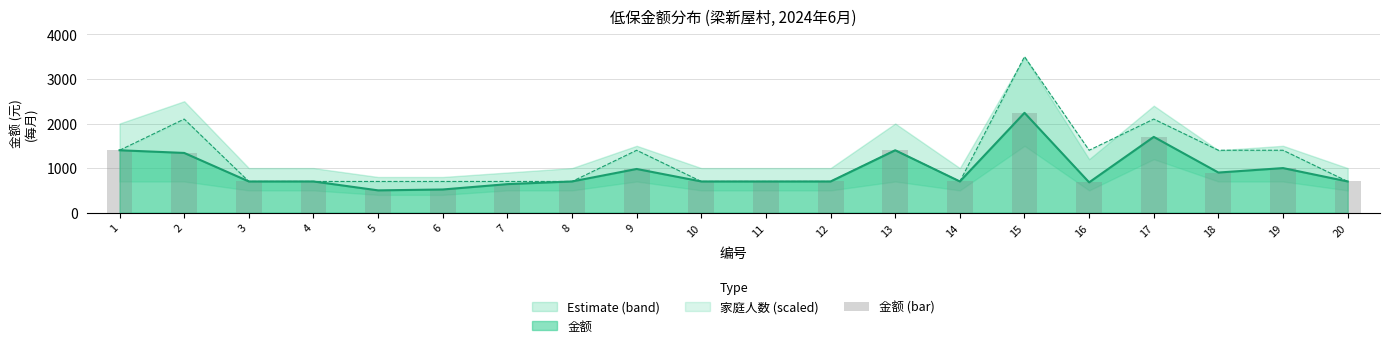

Reading right to left, transcribe all the data shown in this chart.

20=700	19=1000	18=900	17=1700	16=680	15=2240	14=700	13=1400	12=700	11=700	10=700	9=980	8=700	7=640	6=520	5=500	4=700	3=700	2=1340	1=1400